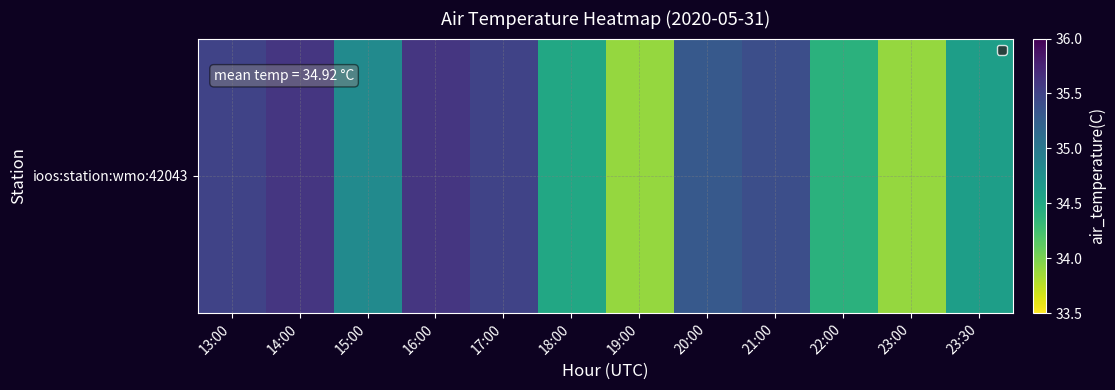

At which label does the data first exceed 35?

13:00